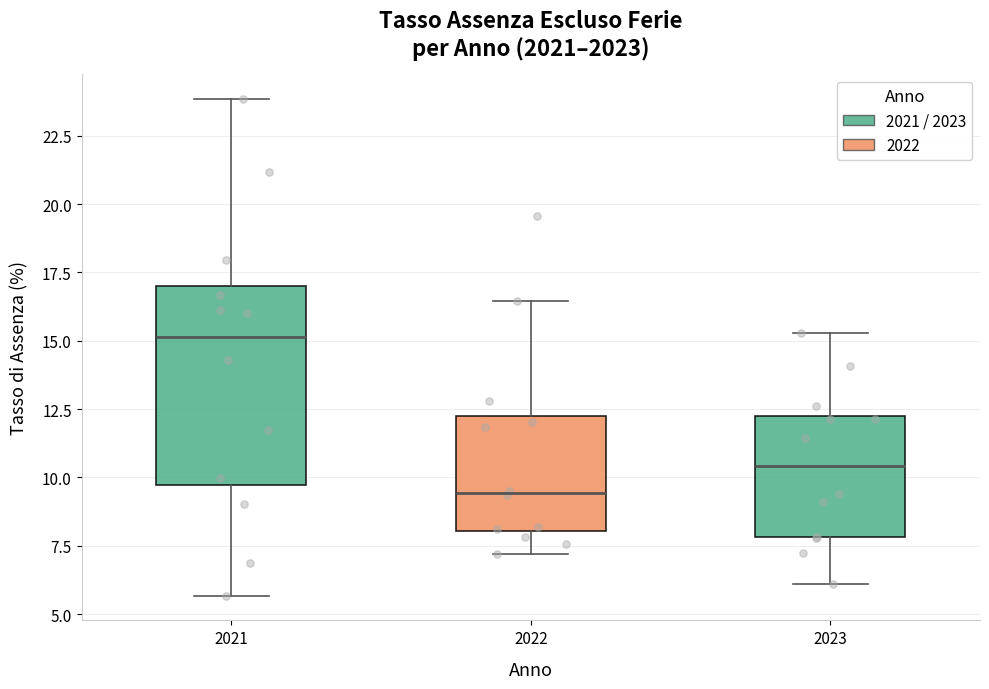

Which box's median line is the lowest?

2022